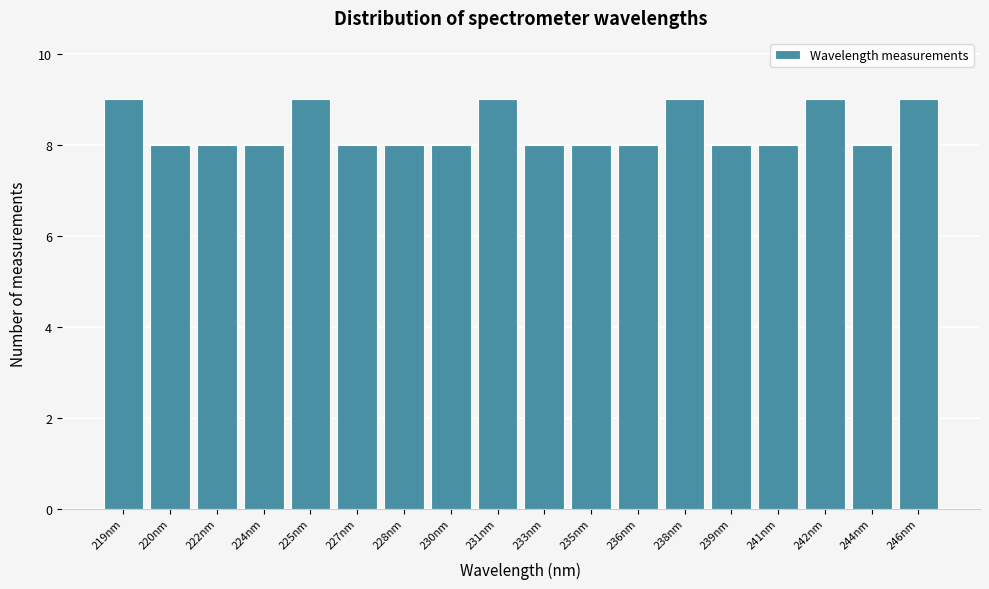

Reading right to left, transcribe all the data shown in this chart.

246nm=9	244nm=8	242nm=9	241nm=8	239nm=8	238nm=9	236nm=8	235nm=8	233nm=8	231nm=9	230nm=8	228nm=8	227nm=8	225nm=9	224nm=8	222nm=8	220nm=8	219nm=9